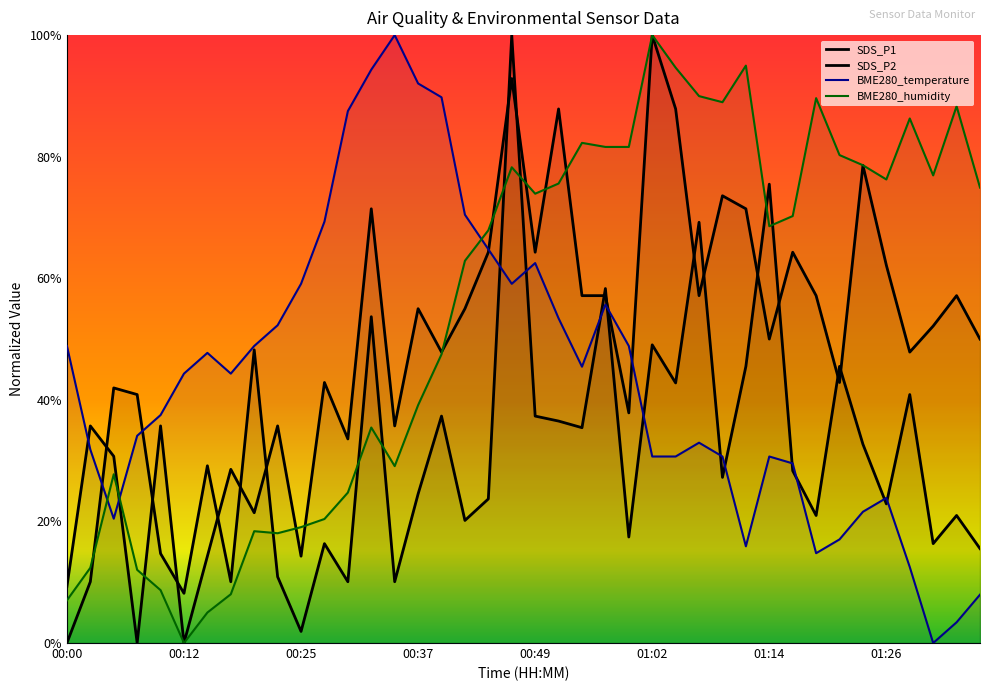

Rank the series at 00:22 from lowest to highest value.

SDS_P1, BME280_humidity, SDS_P2, BME280_temperature